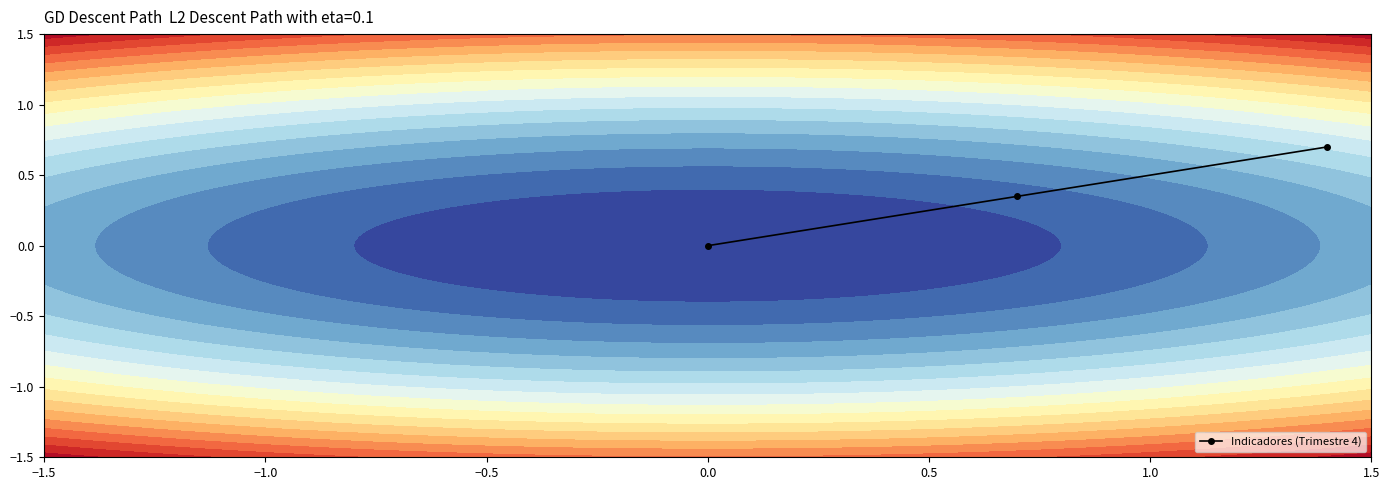

Count the values in the range 0 to 1.

3